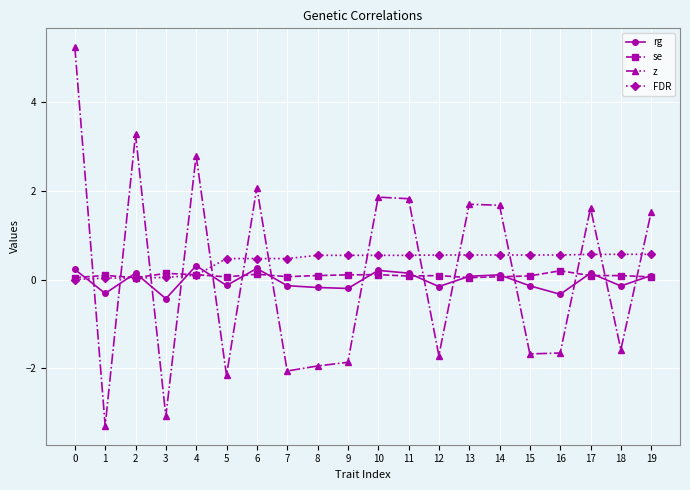

Between 1 and 12, which series saw the biggest shift?

z